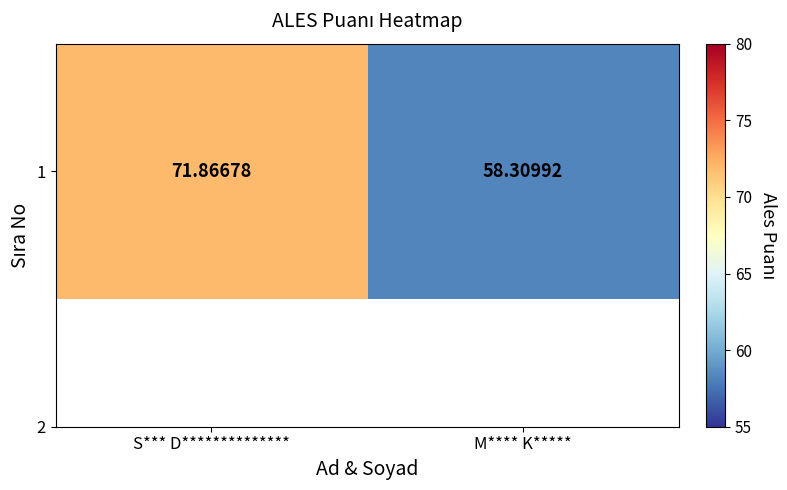

Reading right to left, transcribe all the data shown in this chart.

M**** K*****=58.3	S*** D**************=71.9